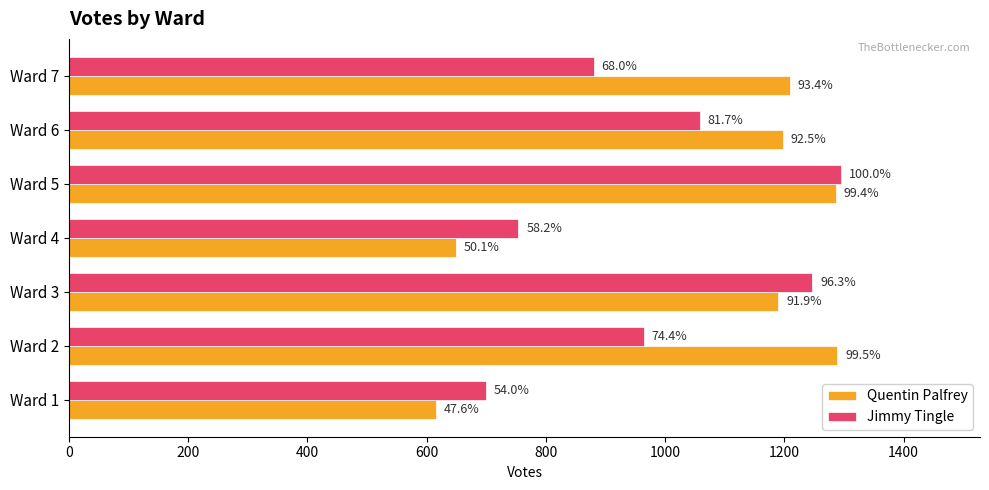

What are all the series names shown in the legend?

Quentin Palfrey, Jimmy Tingle